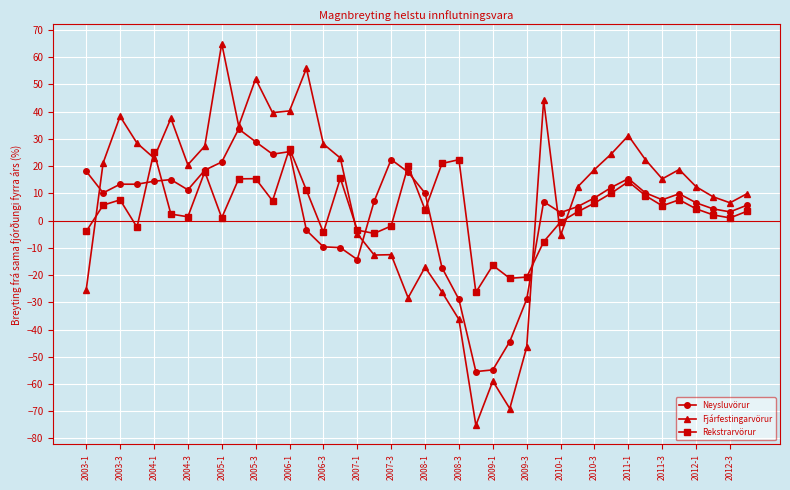

What is the value of the Neysluvörur point at the 11th from the left?

29.0